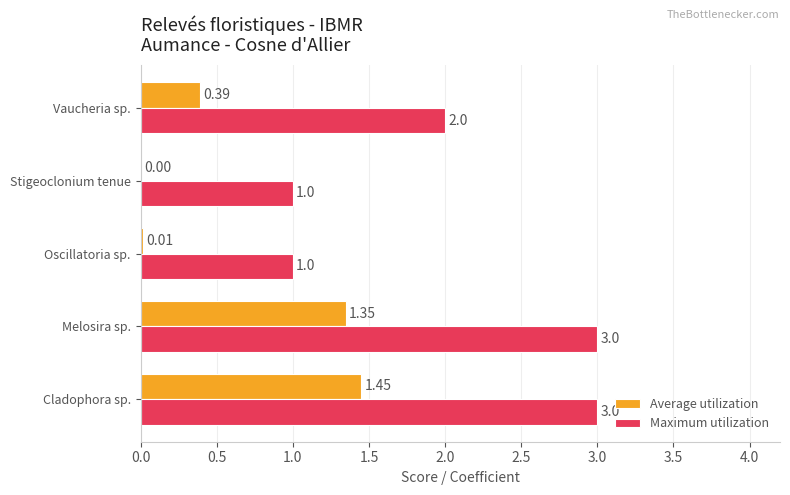

Which series has the widest spread of values?

Maximum utilization